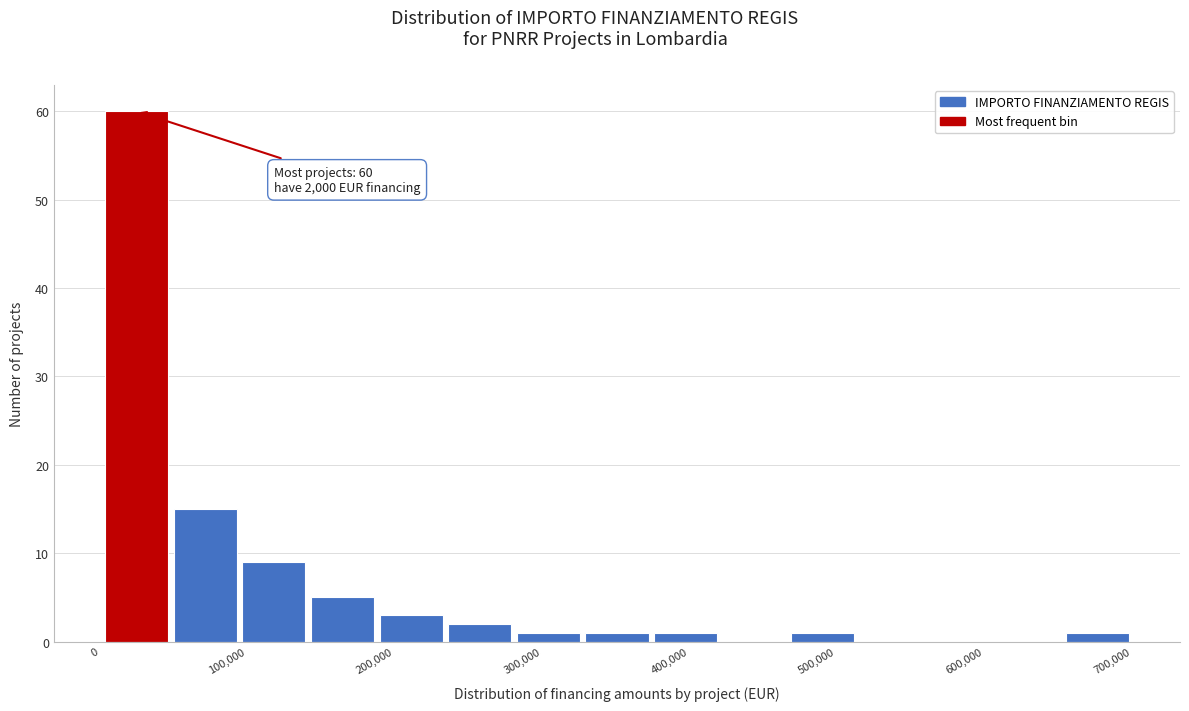

Over which range of the x-axis is the bar tallest?

0 to 50000